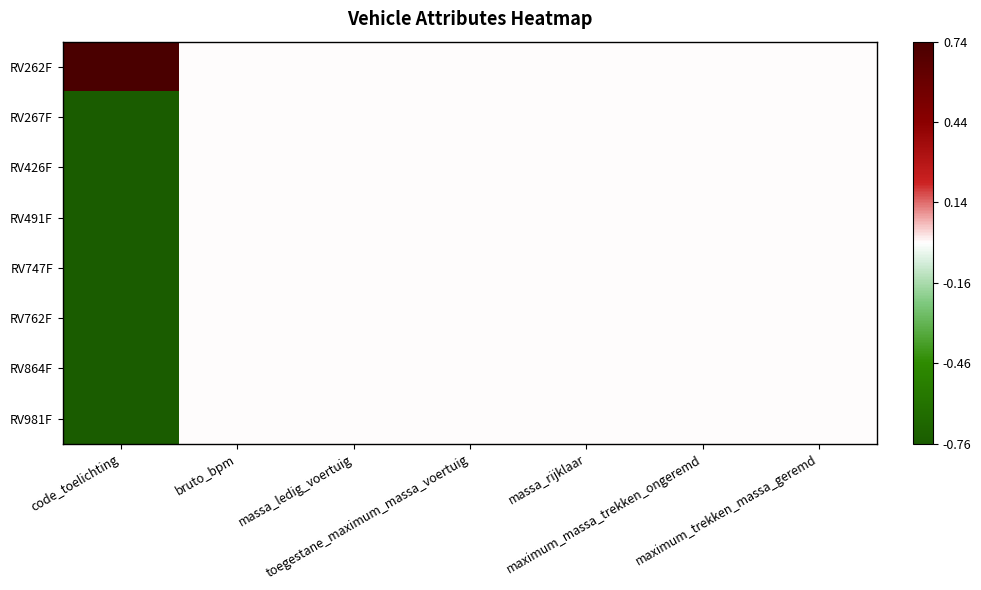

Which label corresponds to the smallest value in the chart?

code_toelichting